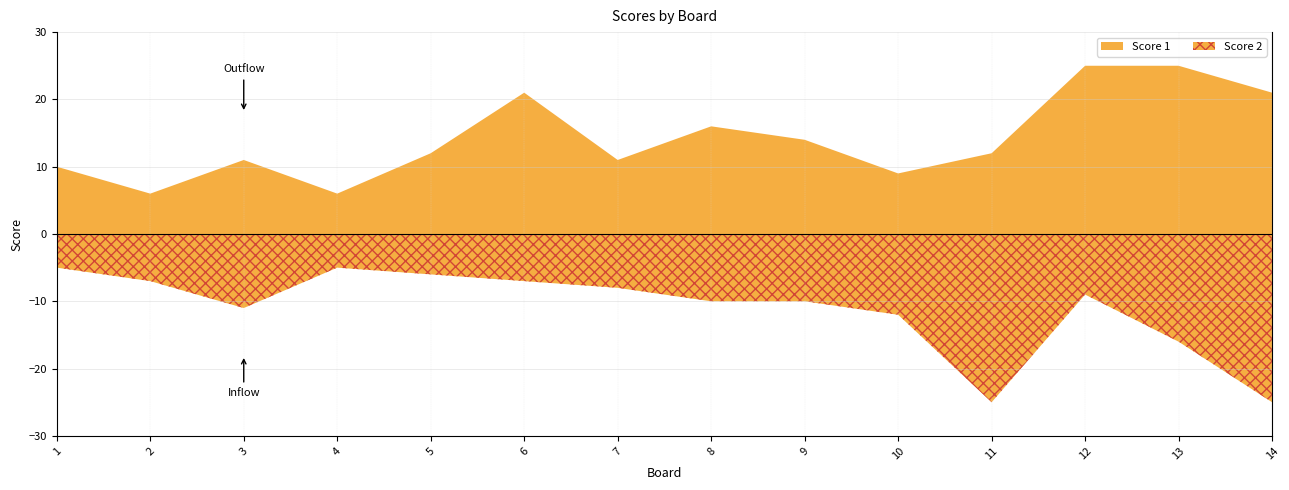

Which series changed the most between 3 and 12?

Score 1